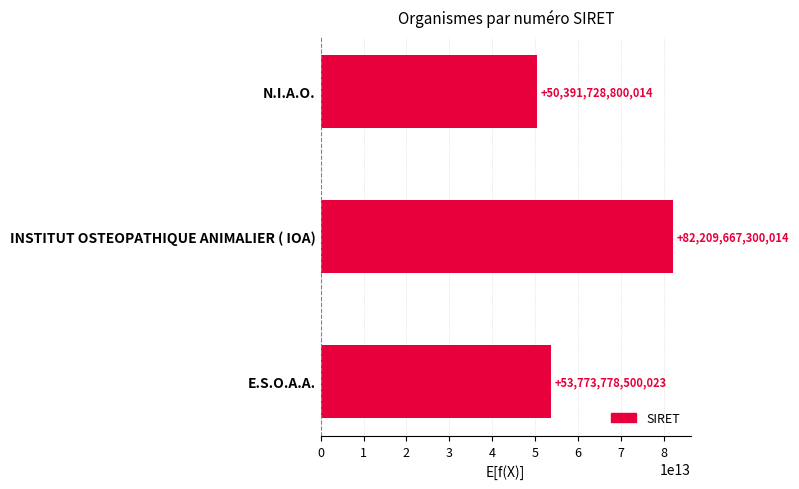

What is the change in value from E.S.O.A.A. to INSTITUT OSTEOPATHIQUE ANIMALIER ( IOA)?

+28435888799991